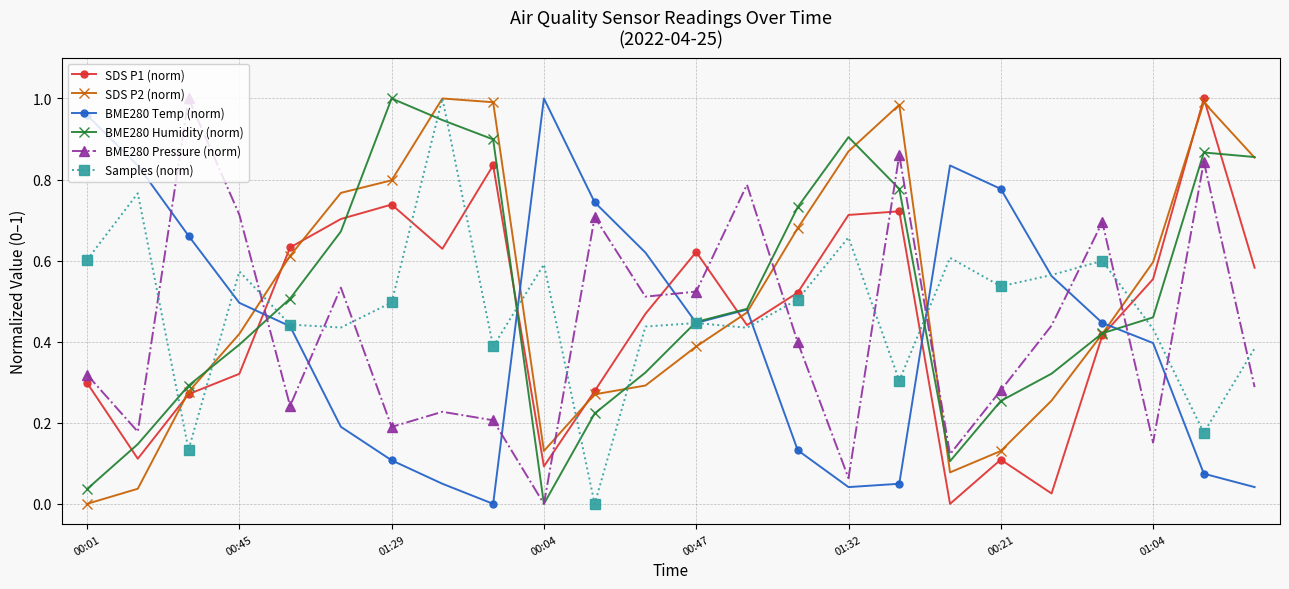

How many positive values does the BME280 Pressure (norm) series have?

23